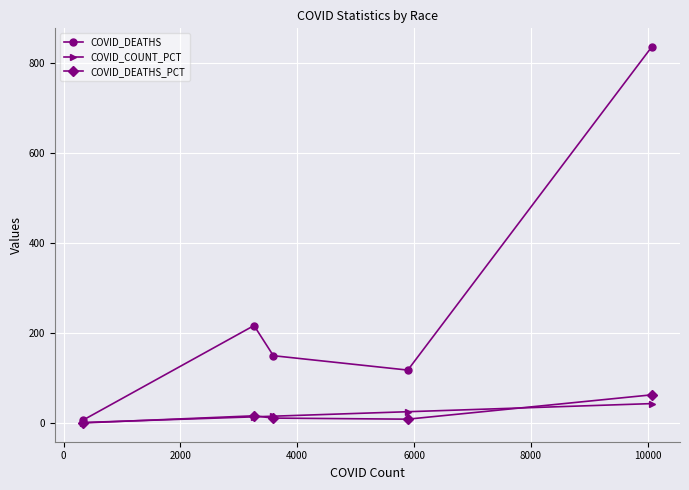

Which series has the widest spread of values?

COVID_DEATHS